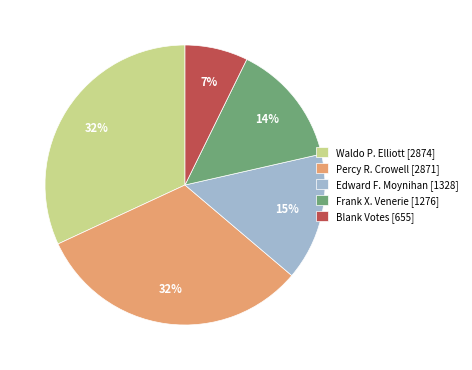

What is the smallest slice in the pie chart?

Blank Votes